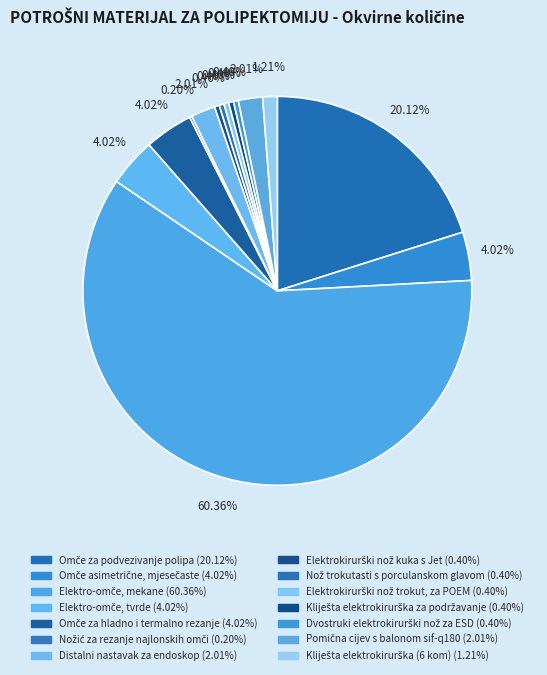

Is there a majority slice in this chart?

Yes